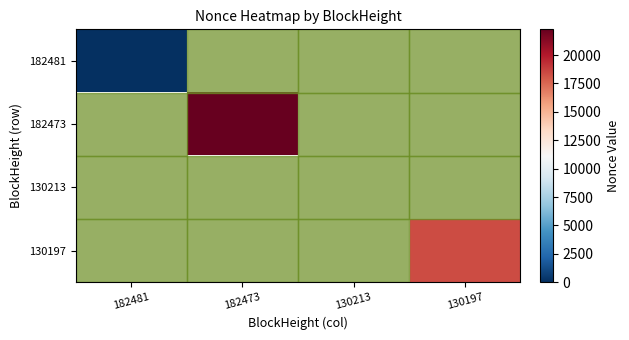

What is the total value across all series at 130197?

18377